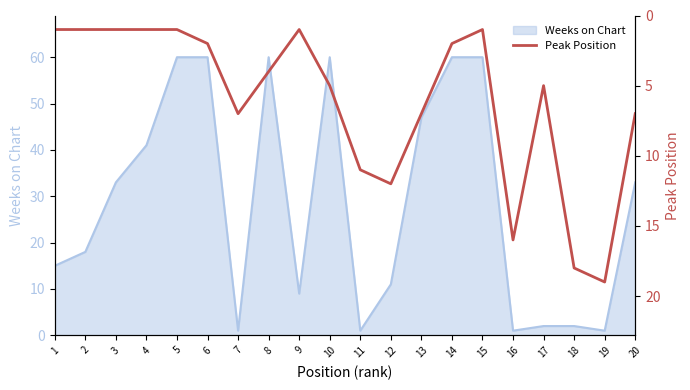

True or false: Weeks on Chart has a value of 41 at 4.

True